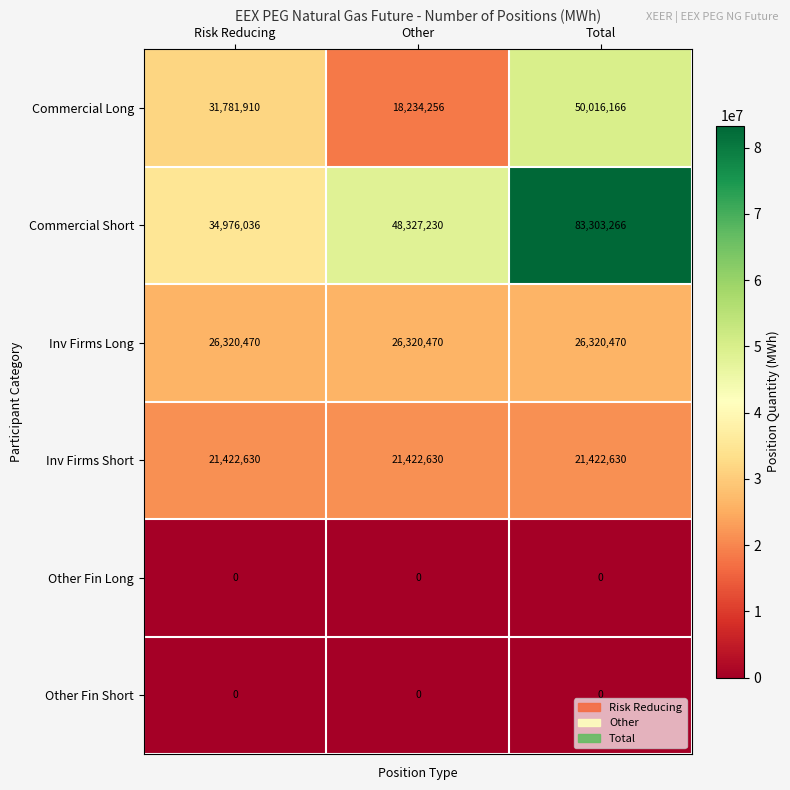

How many categories are shown in the chart?

3